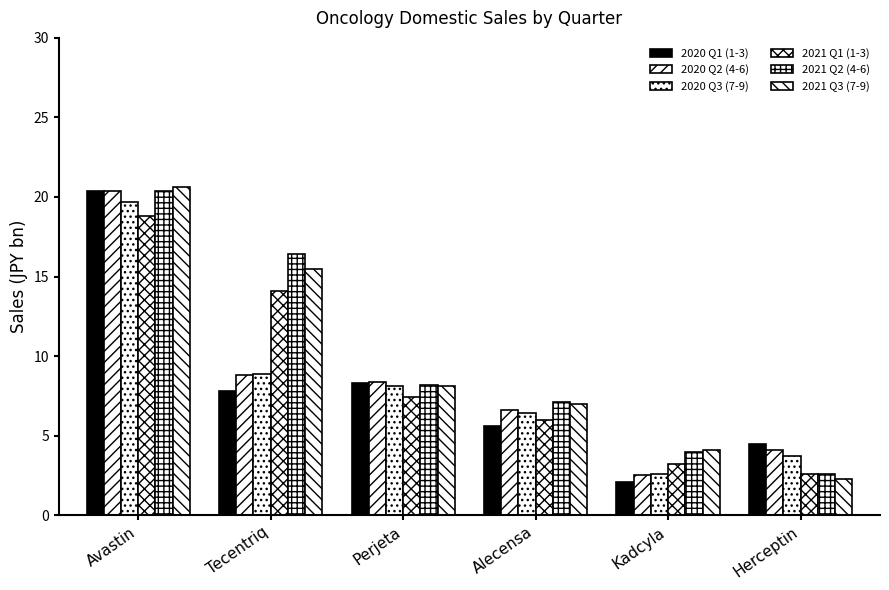

At Alecensa, list the series in order from smallest to largest.

2020 Q1 (1-3), 2021 Q1 (1-3), 2020 Q3 (7-9), 2020 Q2 (4-6), 2021 Q3 (7-9), 2021 Q2 (4-6)